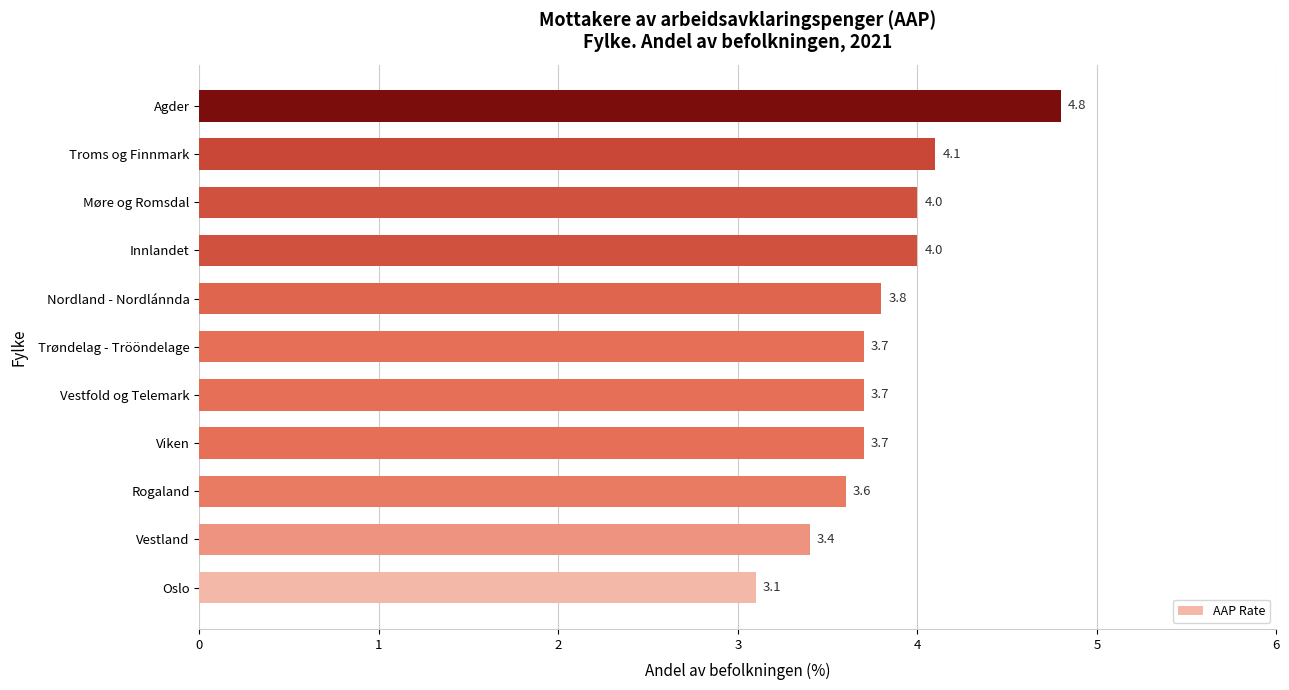

What is the greatest value displayed?

4.8